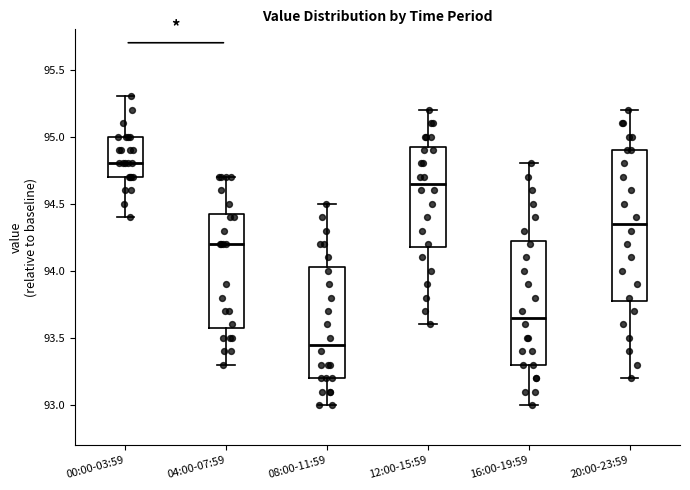

Reading left to right, read every box against the y-axis: the position of its median line, the range the box covers, and the ends of its whiskers. The values are not printed on the chart, so give them approximately, as read against the axis.

00:00-03:59: median 94.80, box 94.70 to 95.00, whiskers 94.40 to 95.30
04:00-07:59: median 94.20, box 93.60 to 94.45, whiskers 93.30 to 94.70
08:00-11:59: median 93.45, box 93.20 to 94.05, whiskers 93.00 to 94.50
12:00-15:59: median 94.65, box 94.20 to 94.95, whiskers 93.60 to 95.20
16:00-19:59: median 93.65, box 93.30 to 94.25, whiskers 93.00 to 94.80
20:00-23:59: median 94.35, box 93.80 to 94.90, whiskers 93.20 to 95.20